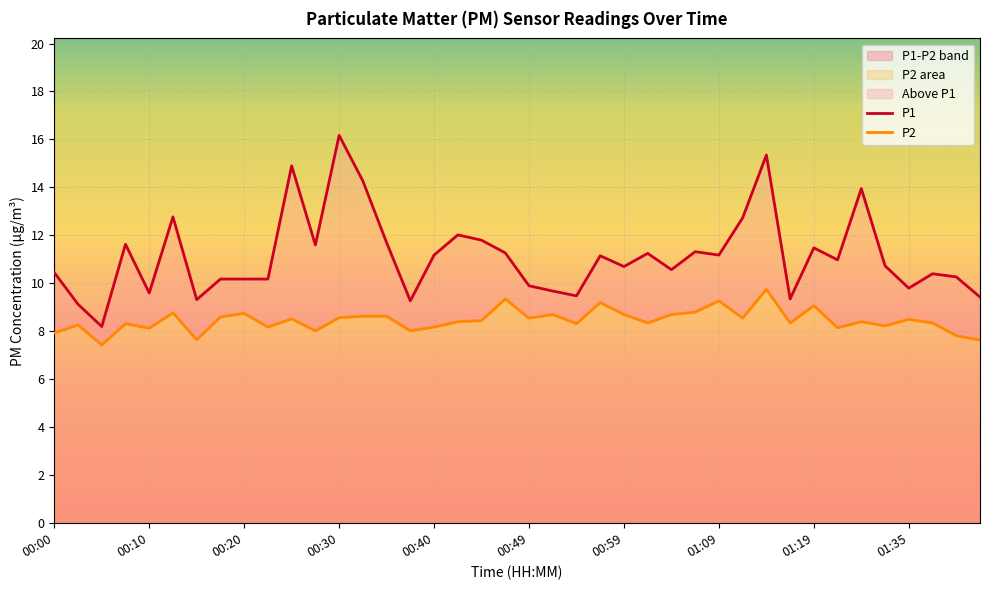

Reading left to right, what are all the values shown in this chart?

P1: 10.4	9.1	8.2	11.6	9.6	12.8	9.3	10.2	10.2	10.2	14.9	11.6	16.2	14.3	11.7	9.3	11.2	12.0	11.8	11.3	9.9	9.7	9.5	11.2	10.7	11.2	10.6	11.3	11.2	12.7	15.3	9.3	11.5	11.0	13.9	10.7	9.8	10.4	10.3	9.4
P2: 7.9	8.3	7.4	8.3	8.1	8.8	7.7	8.6	8.8	8.2	8.5	8.0	8.6	8.6	8.6	8.0	8.2	8.4	8.4	9.3	8.6	8.7	8.3	9.2	8.7	8.3	8.7	8.8	9.3	8.6	9.8	8.3	9.1	8.2	8.4	8.2	8.5	8.3	7.8	7.6